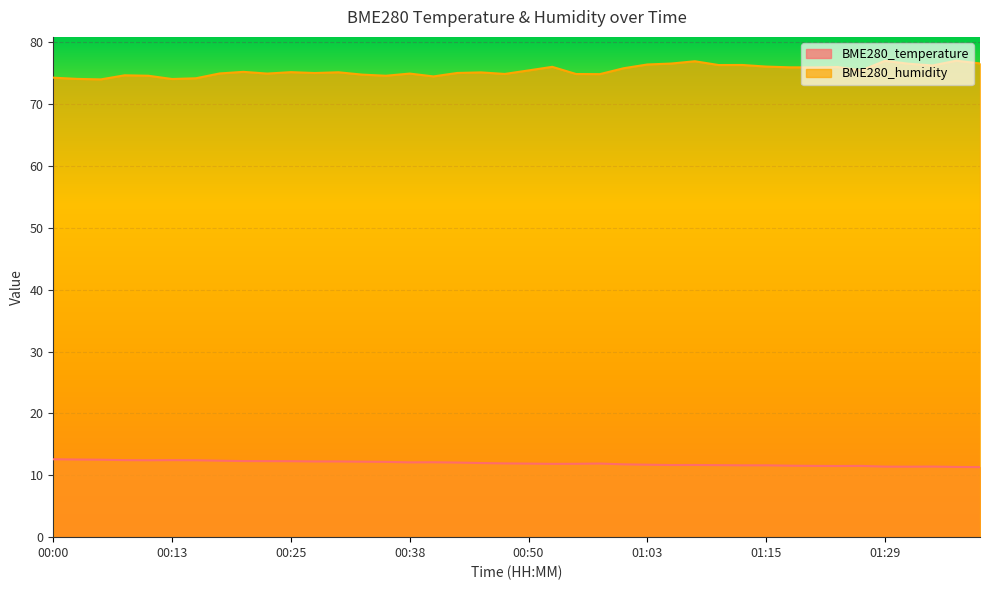

Reading right to left, list all the values displayed in this chart.

BME280_temperature: 01:39=11.3	01:36=11.3	01:34=11.4	01:31=11.4	01:29=11.4	01:26=11.5	01:23=11.5	01:21=11.5	01:18=11.6	01:15=11.6	01:13=11.6	01:10=11.6	01:08=11.7	01:05=11.7	01:03=11.7	01:00=11.8	00:57=11.9	00:55=11.9	00:53=11.8	00:50=11.9	00:48=11.9	00:45=12.0	00:43=12.1	00:40=12.1	00:38=12.1	00:35=12.2	00:33=12.2	00:30=12.2	00:28=12.2	00:25=12.3	00:23=12.3	00:21=12.3	00:18=12.4	00:16=12.4	00:13=12.4	00:10=12.4	00:08=12.4	00:05=12.5	00:03=12.6	00:00=12.6
BME280_humidity: 01:39=76.6	01:36=77.0	01:34=76.2	01:31=76.5	01:29=77.0	01:26=75.5	01:23=76.0	01:21=75.9	01:18=76.0	01:15=76.1	01:13=76.3	01:10=76.3	01:08=76.9	01:05=76.6	01:03=76.4	01:00=75.8	00:57=74.8	00:55=74.9	00:53=76.0	00:50=75.5	00:48=74.9	00:45=75.1	00:43=75.0	00:40=74.5	00:38=74.9	00:35=74.6	00:33=74.8	00:30=75.2	00:28=75.0	00:25=75.2	00:23=74.9	00:21=75.2	00:18=75.0	00:16=74.2	00:13=74.1	00:10=74.6	00:08=74.7	00:05=74.0	00:03=74.1	00:00=74.3